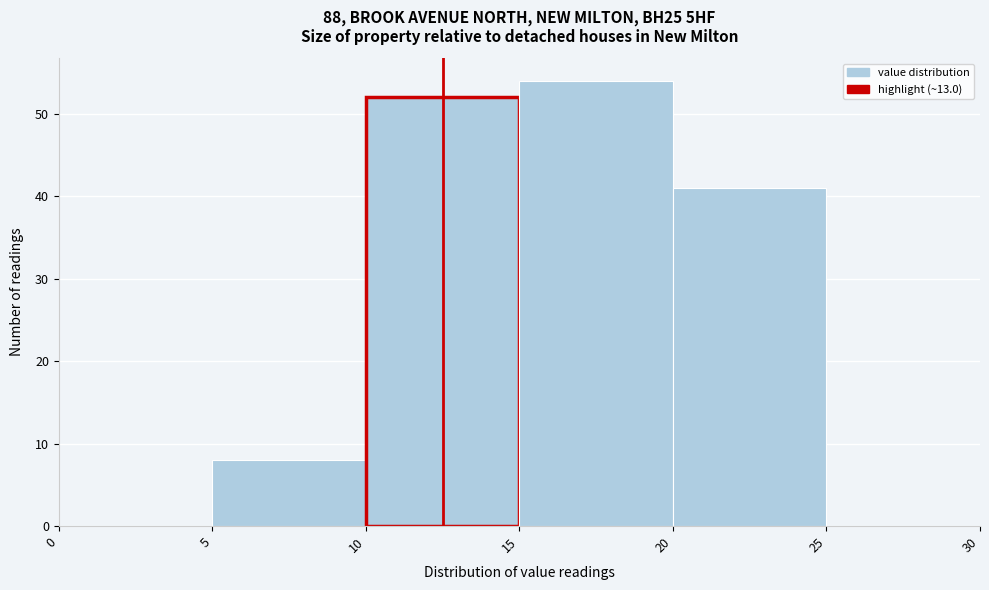

Over which range of the x-axis is the bar tallest?

15 to 20